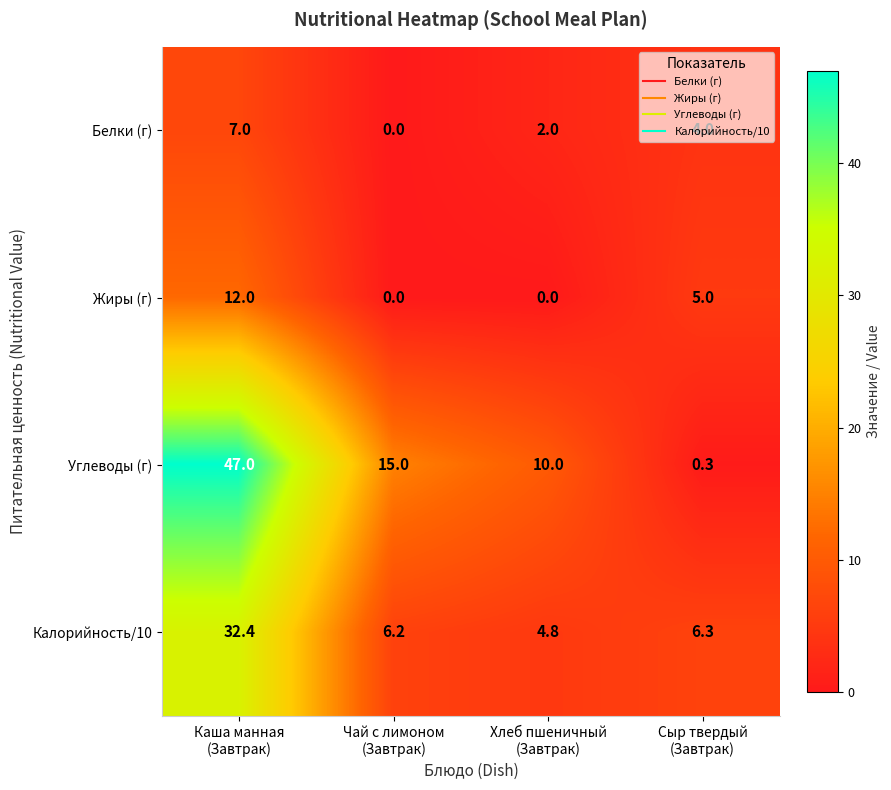

What is the sum of all Жиры (г) values?

17.0